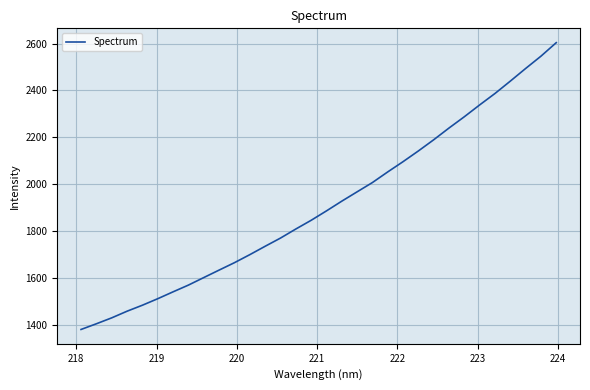

What is the minimum value shown in the chart?

1379.4